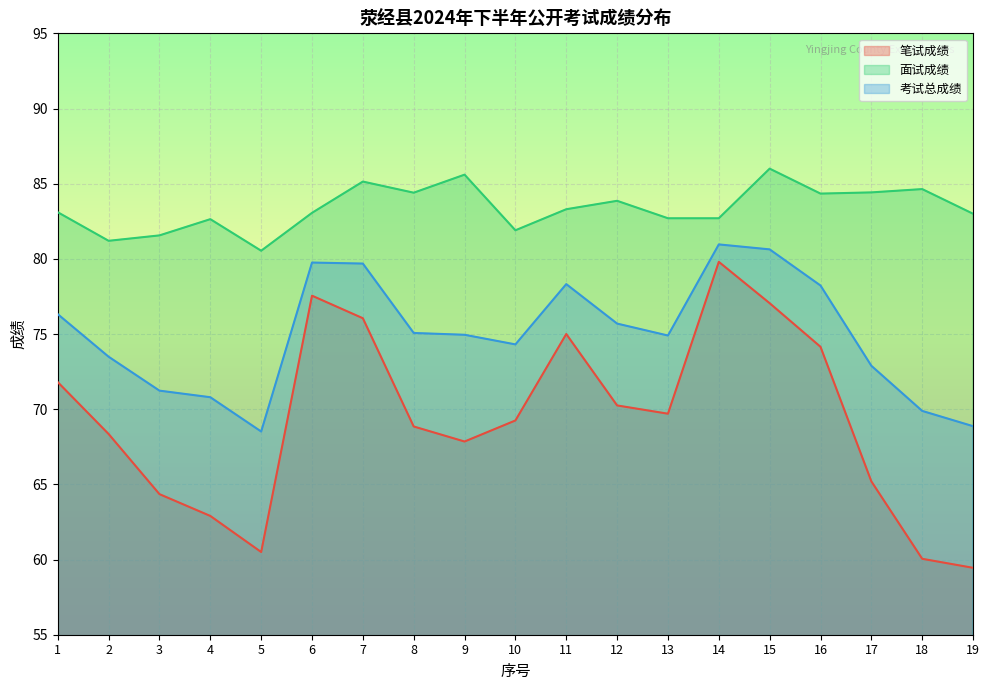

At which category does the chart reach its peak across all series?

15